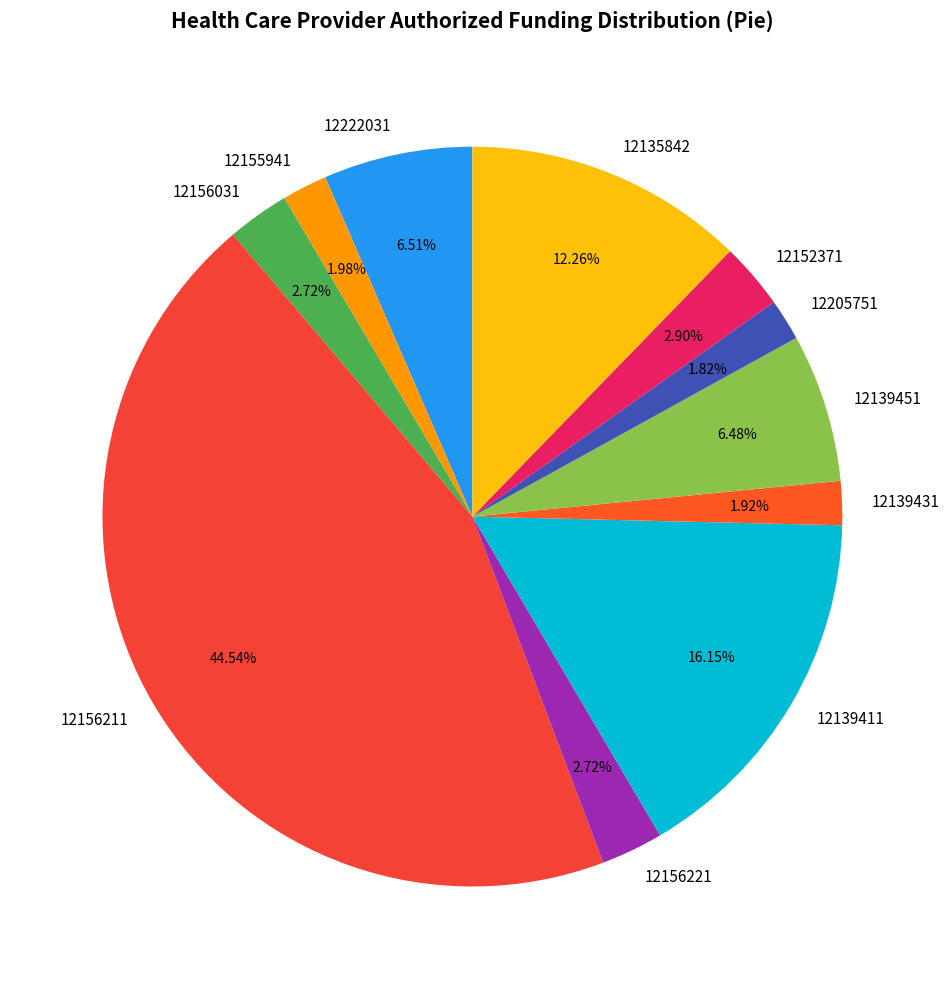

To the nearest percent, what is the average slice percentage?

9%